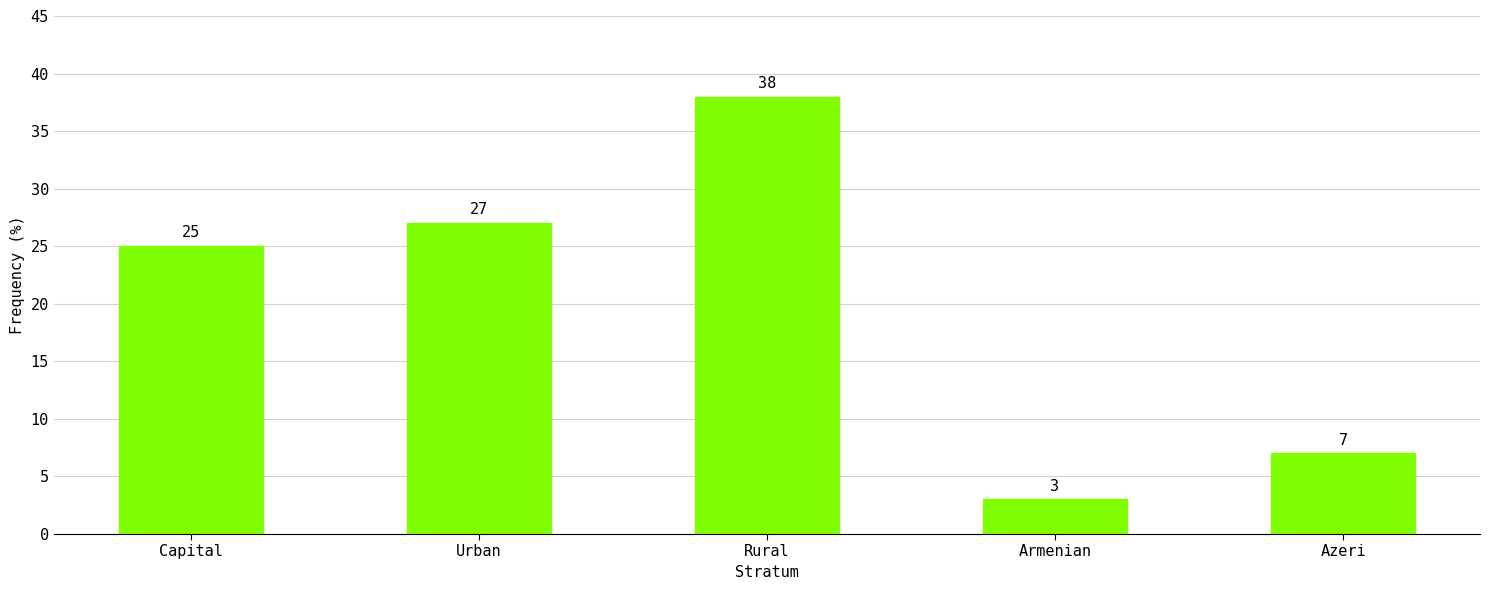

What is the difference between the maximum and minimum values?

35